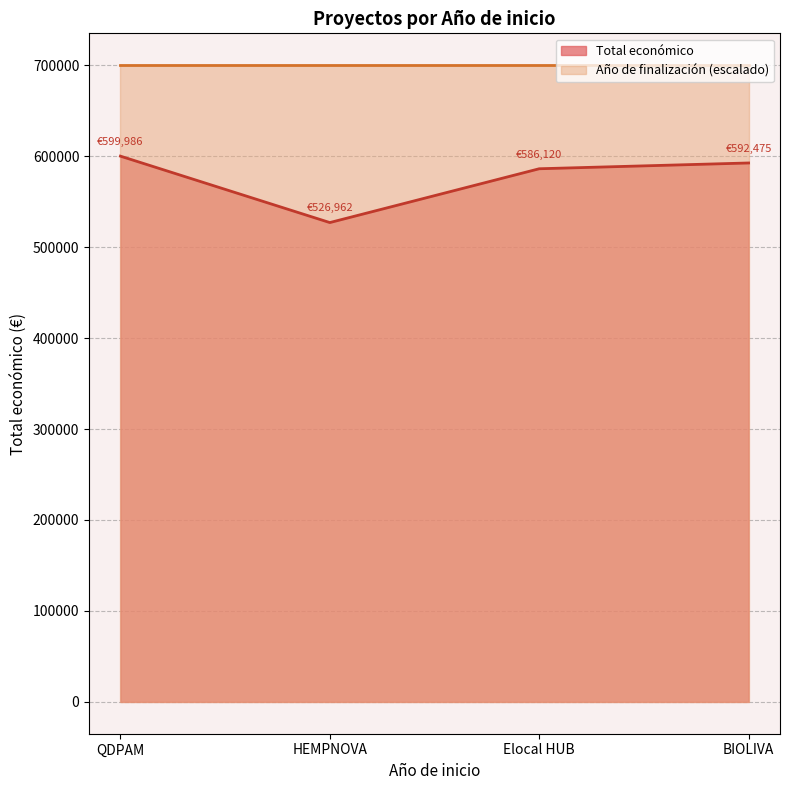

How many values are below 592475?

2